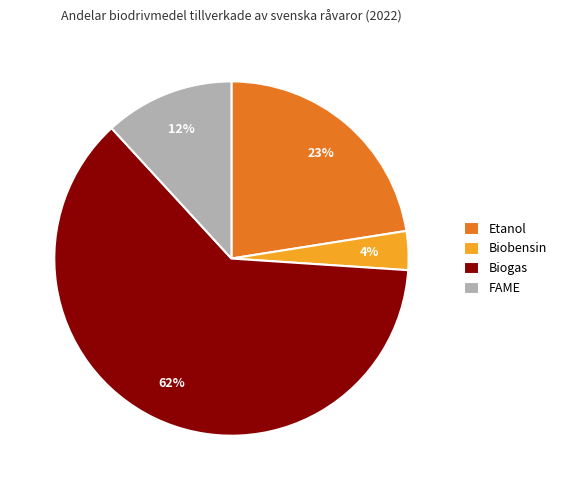

Do Biogas and Etanol together represent more than half of the pie?

Yes